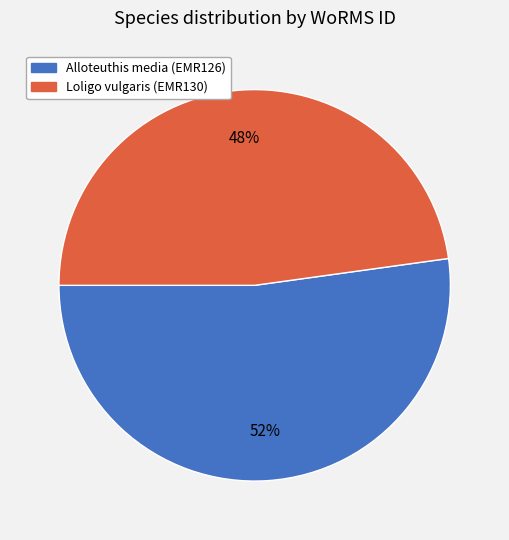

Do Alloteuthis media (EMR126) and Loligo vulgaris (EMR130) together represent more than half of the pie?

Yes